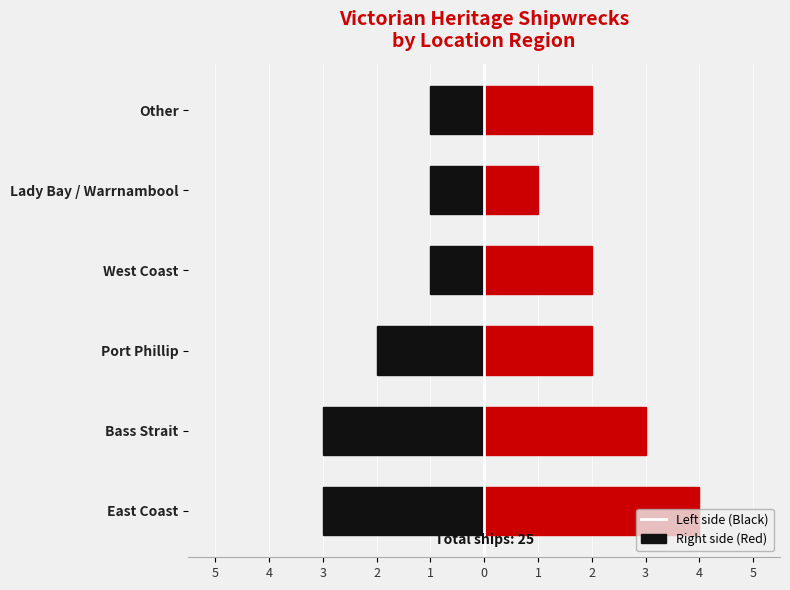

How many data points does each series have?

6